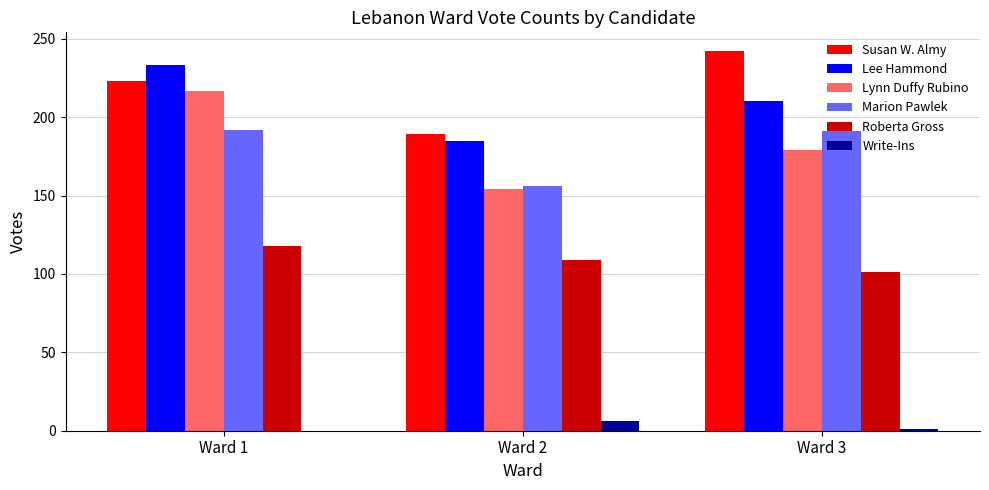

What is the sum of all Write-Ins values?

7